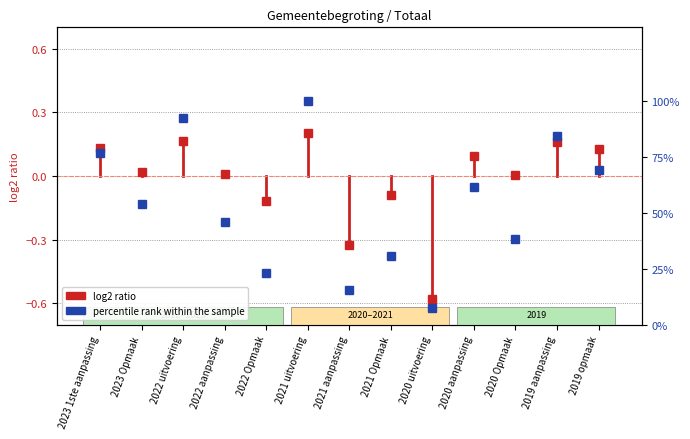

What is the difference between the values at 2023 1ste aanpassing and 2023 Opmaak?

0.1